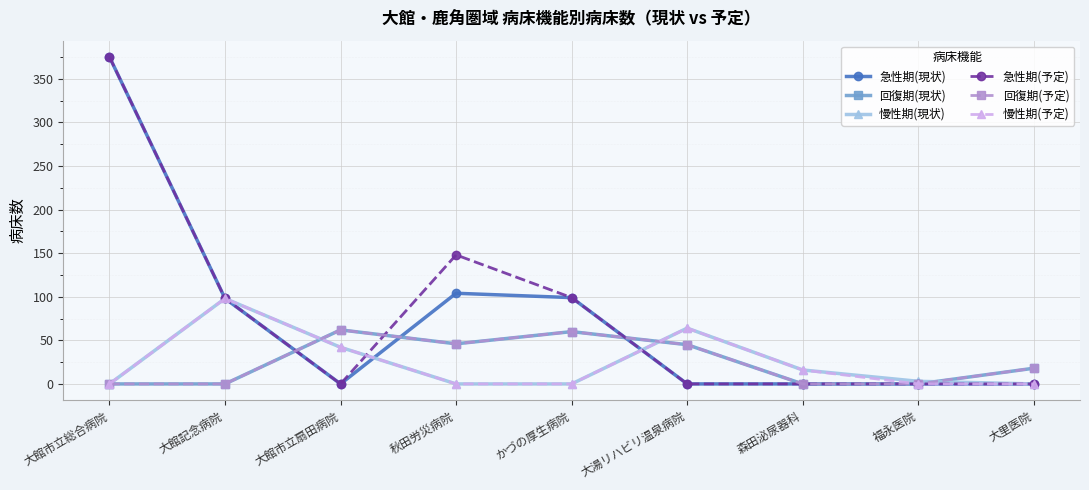

How many intersections are there between 慢性期(現状) and 回復期(予定)?

3